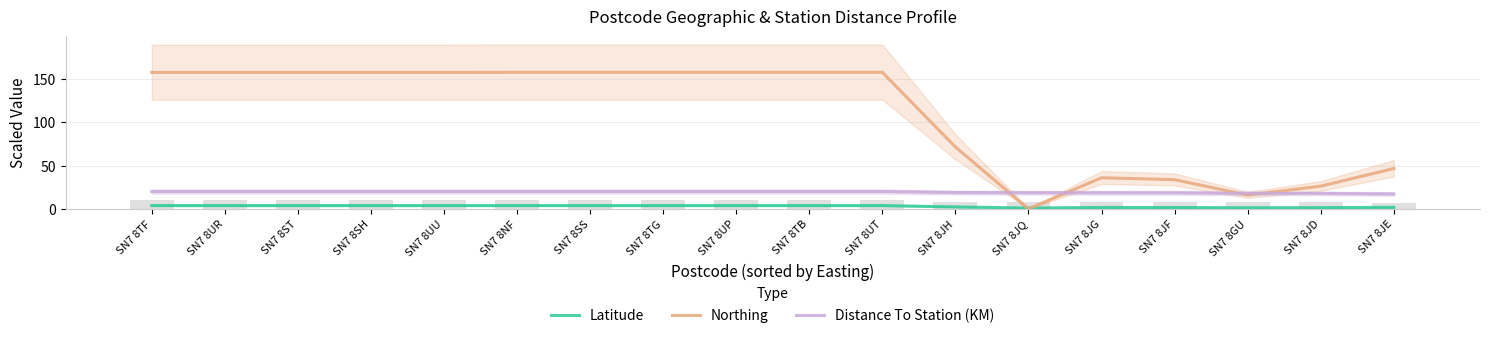

Reading left to right, transcribe all the data shown in this chart.

Latitude: 3.9	3.9	3.9	3.9	3.9	3.9	3.9	3.9	3.9	3.9	3.9	2.3	1.0	1.6	1.6	1.3	1.5	1.8
Northing: 157.9	157.9	157.9	157.9	157.9	158.0	158.0	158.0	158.0	158.0	158.0	71.6	0.0	36.0	33.8	16.0	26.3	46.7
Distance To Station (KM): 20.1	20.1	20.1	20.1	20.1	20.1	20.1	20.1	20.1	20.1	20.1	18.9	18.7	18.6	18.6	18.0	17.9	17.2